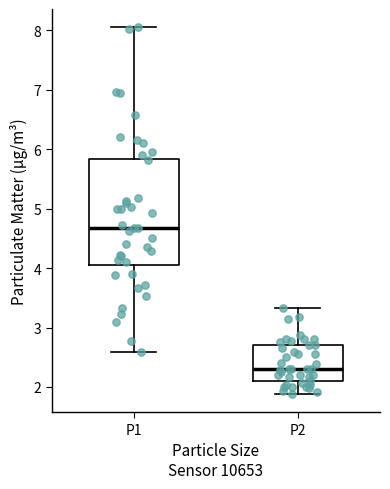

Which box has the lowest median line?

P2